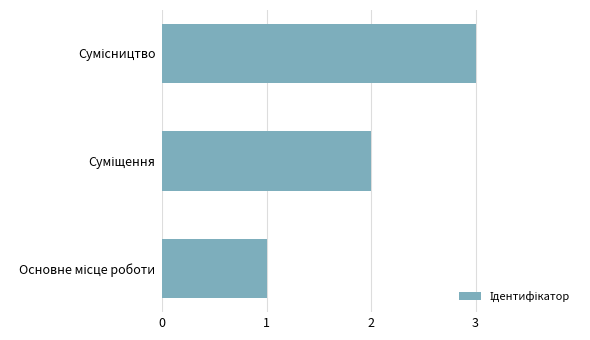

What is the greatest value displayed?

3